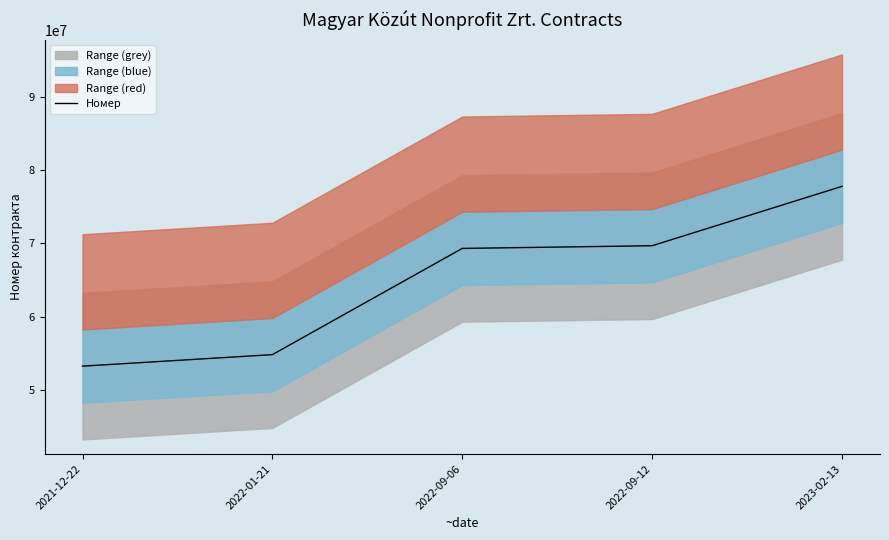

What is the difference between the values at 2022-01-21 and 2022-09-12?

14861684